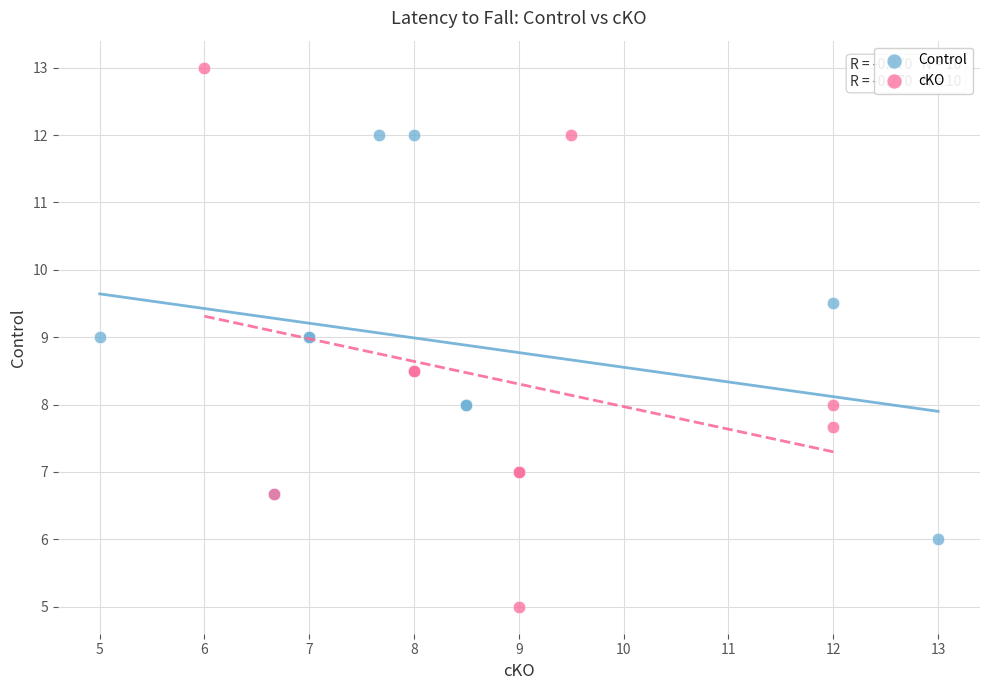

Which series contains the lowest Y value?

cKO